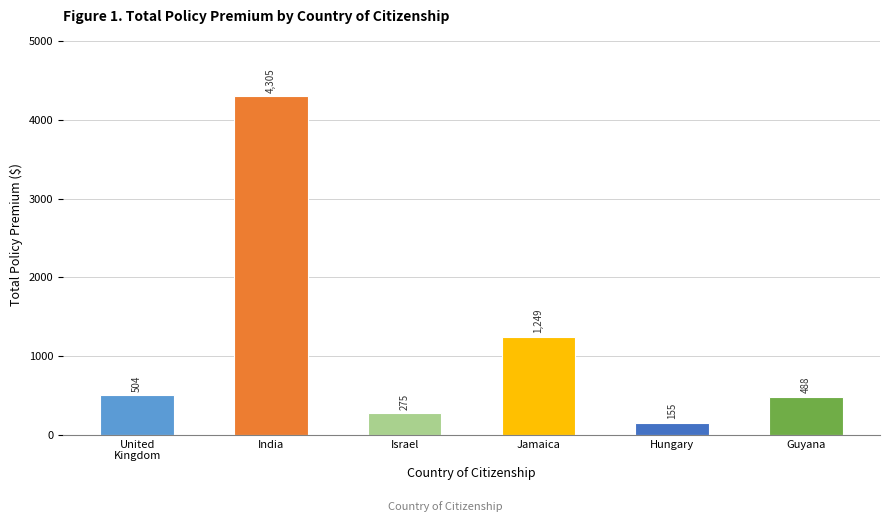

What is the difference between the values at Jamaica and United
Kingdom?

744.5